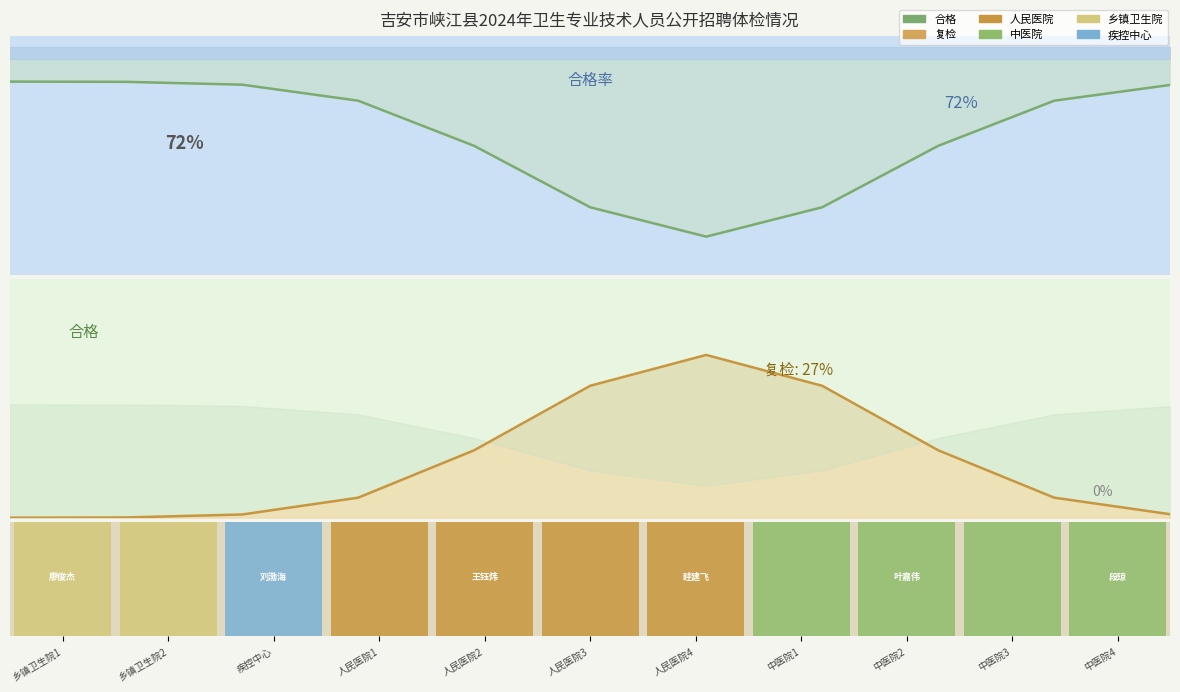

List the series in order of their overall mean, highest first.

合格趋势, 复检趋势